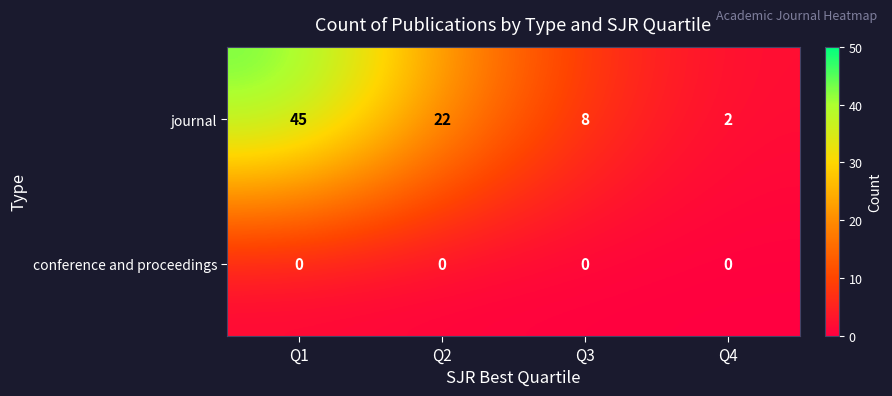

At which category is the sum across all series the highest?

Q1